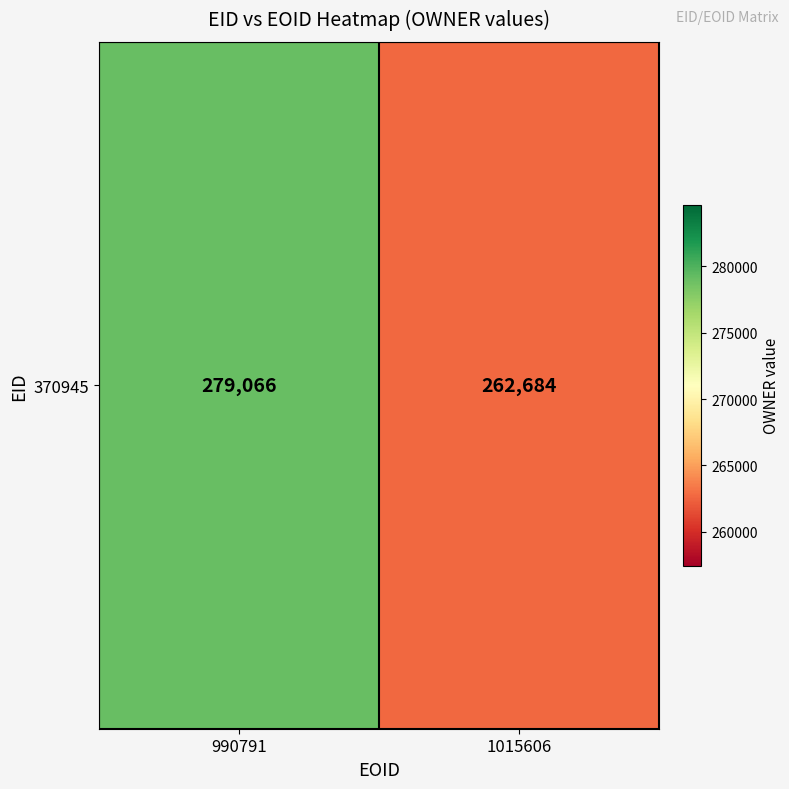

What is the maximum value shown in the chart?

279066